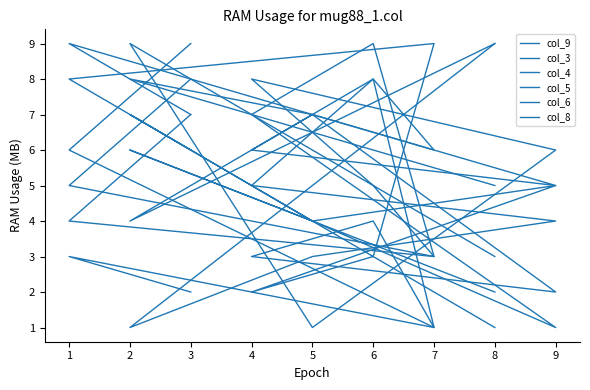

Which series has the largest total across all categories?

col_8